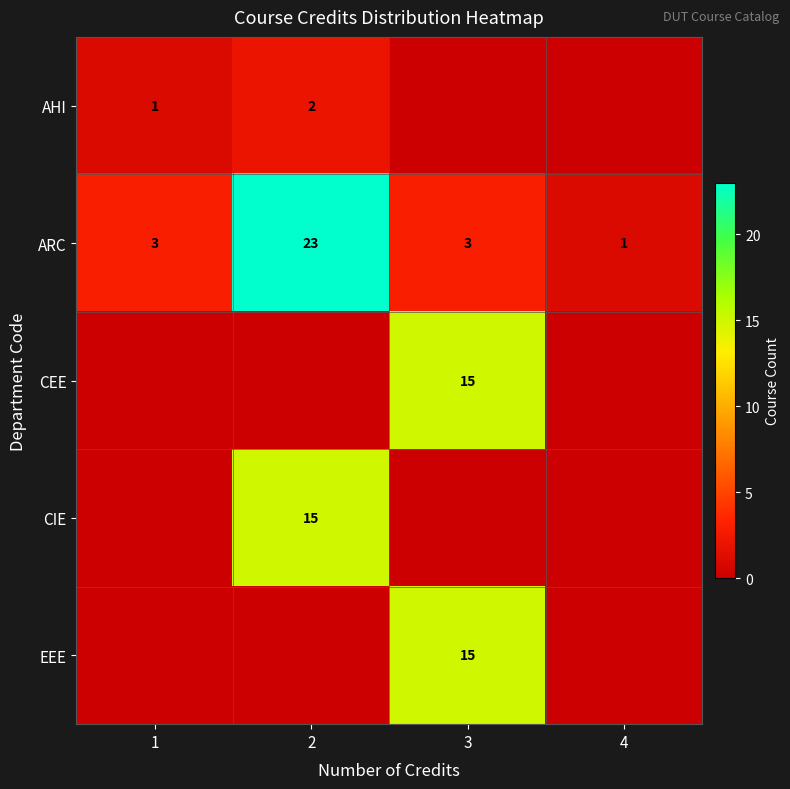

Is it true that ARC equals 4 at 3?

False